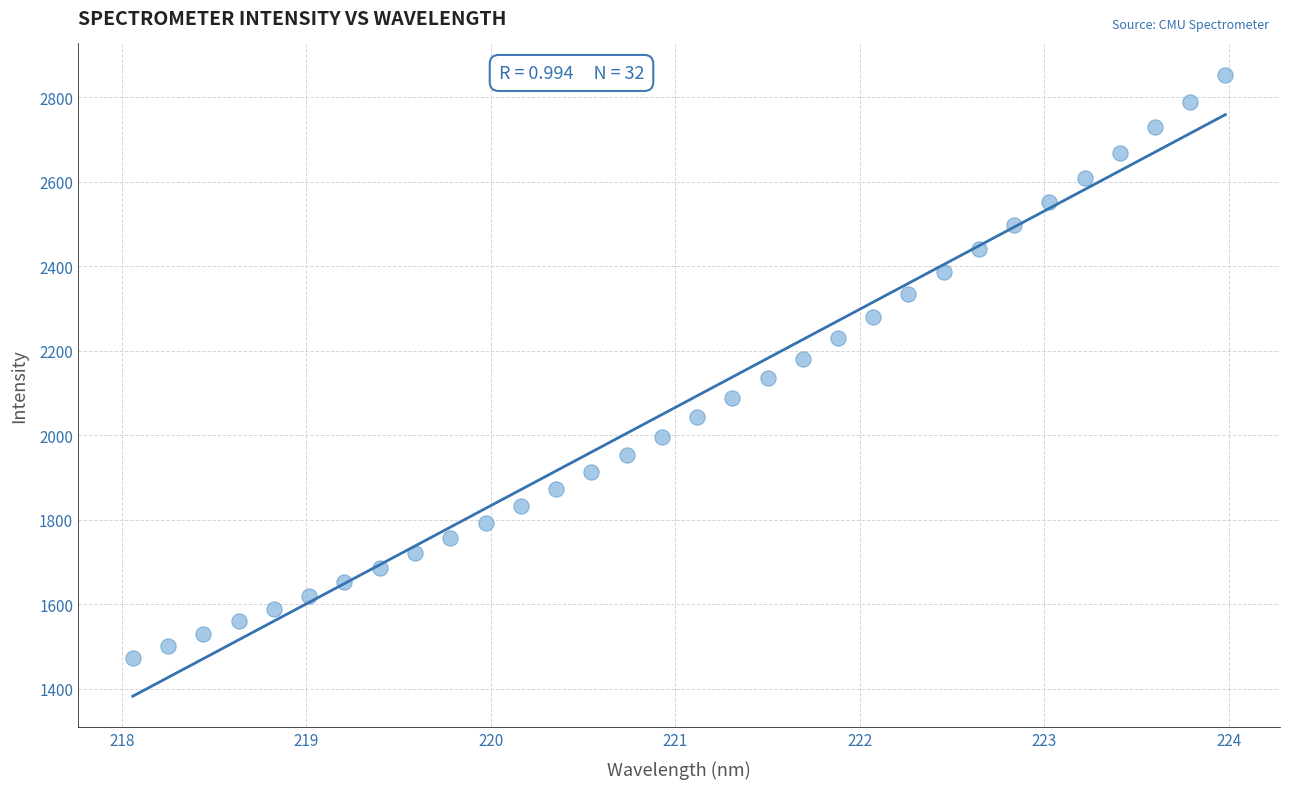

What is the range of X values (max minus min)?

5.9